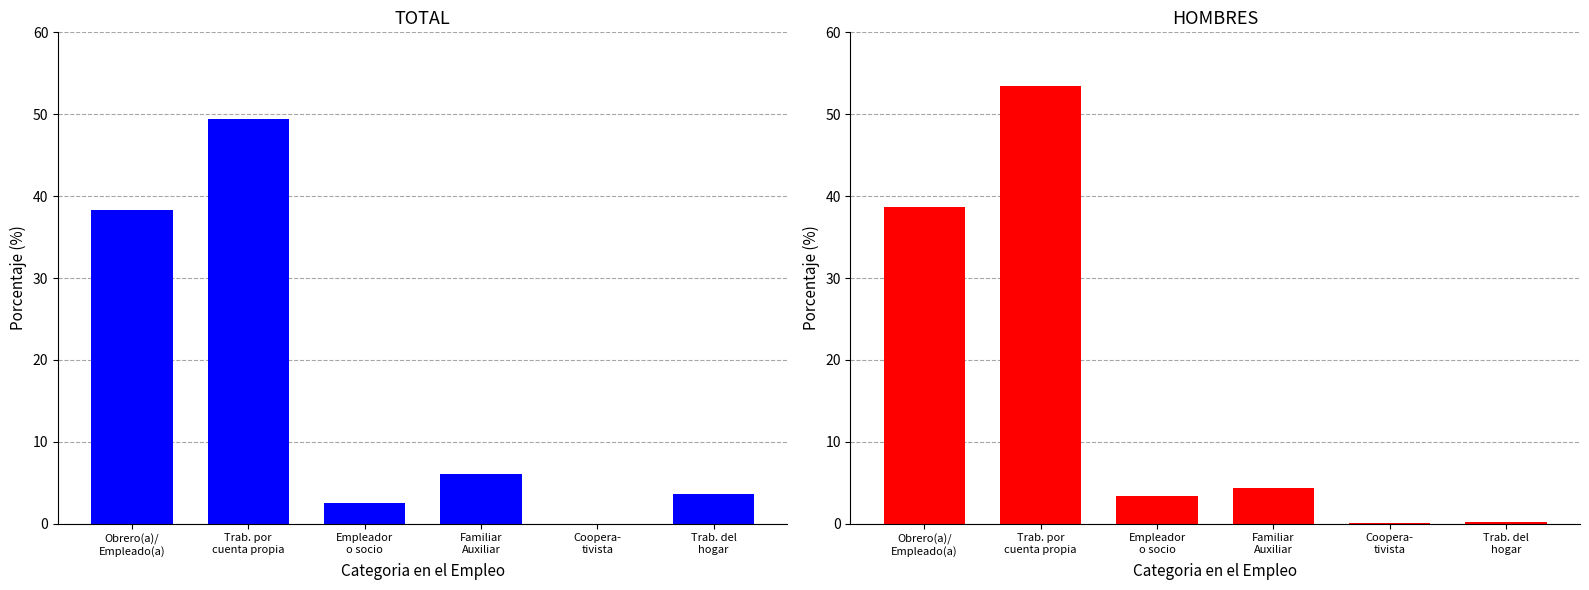

What is the sum of all total_values values?

100.0